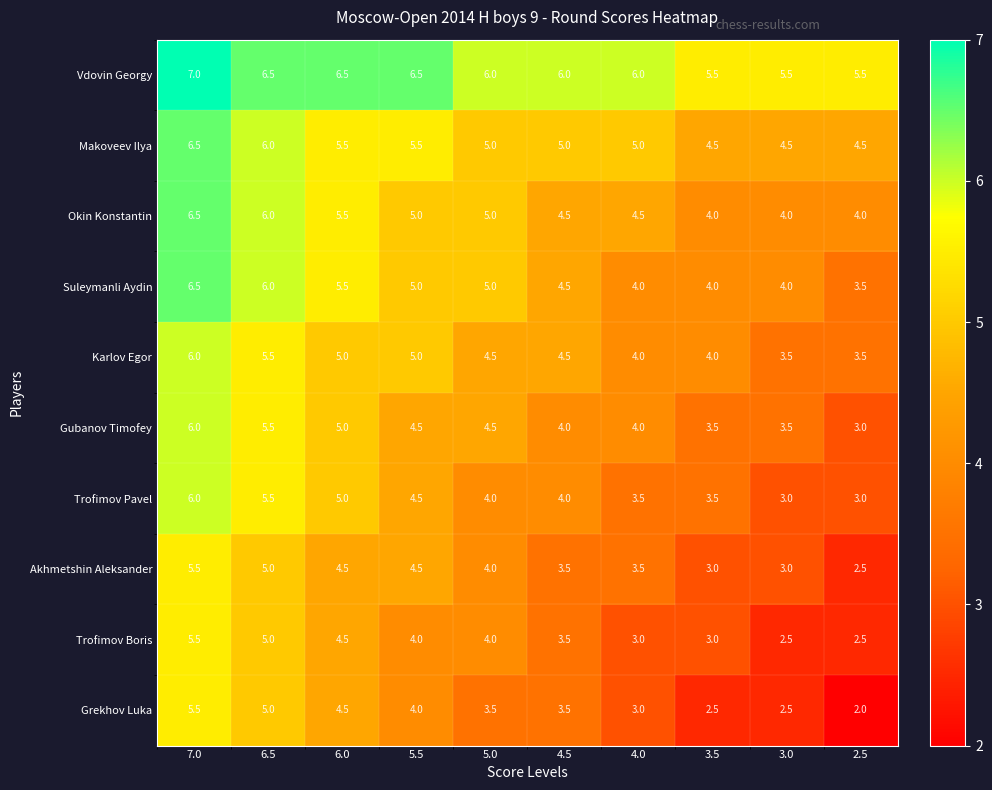

What is the spread (max minus min) of values at 3.5?

3.0